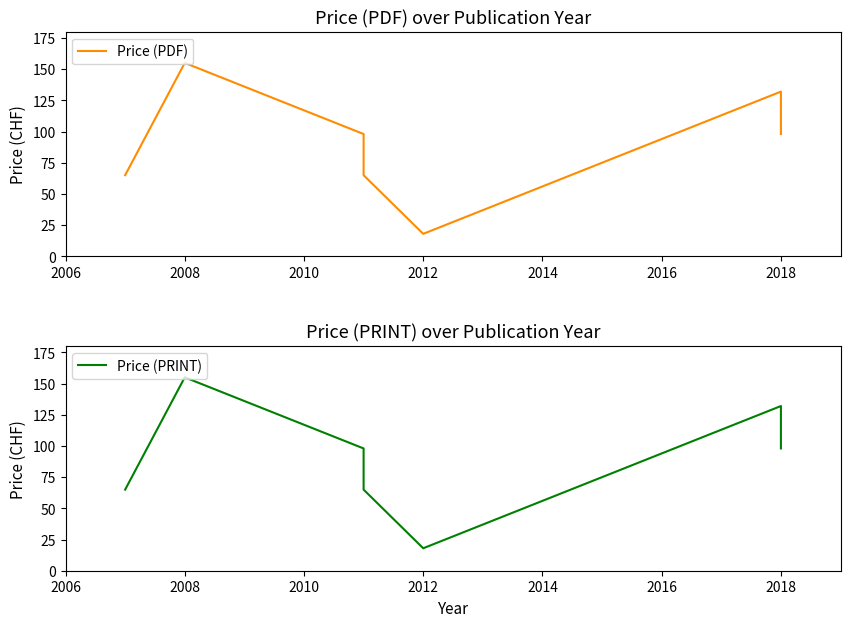

At which category is the sum across all series the highest?

2008